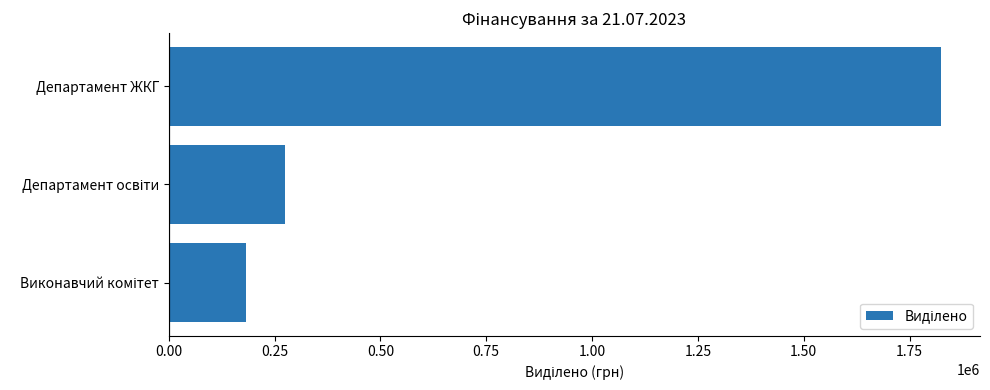

Read the value at Департамент ЖКГ, to the nearest 100.

1825100